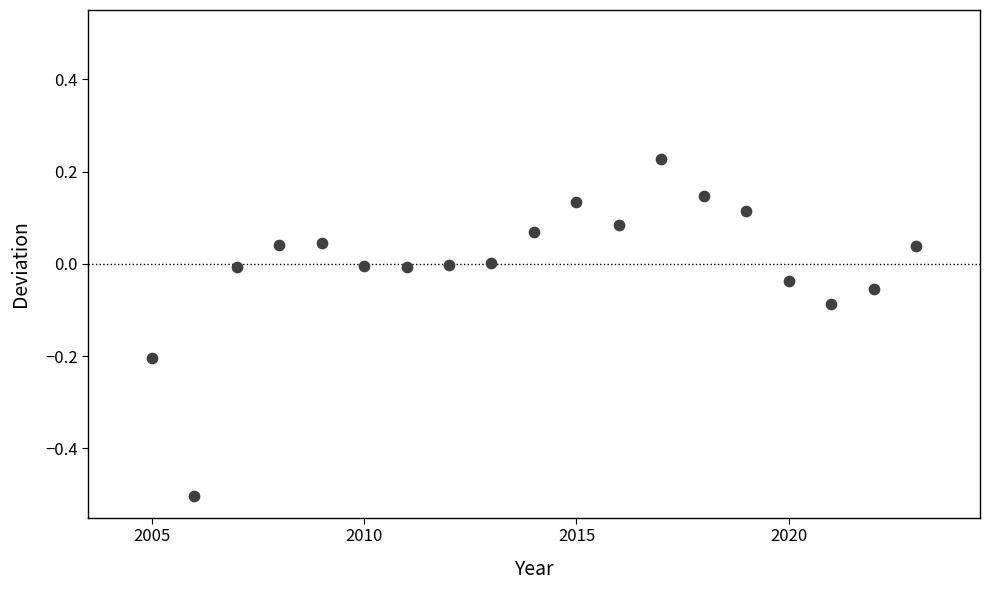

What is the range of X values (max minus min)?

18.0